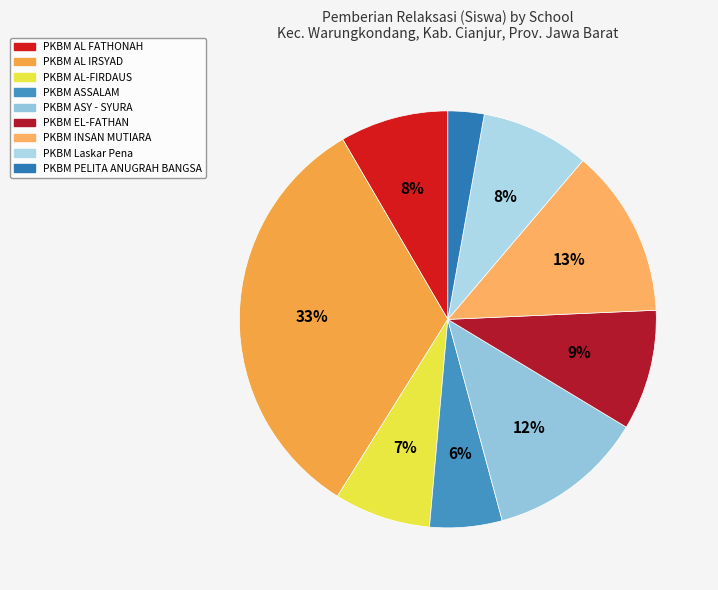

Do PKBM AL FATHONAH and PKBM Laskar Pena together represent more than half of the pie?

No